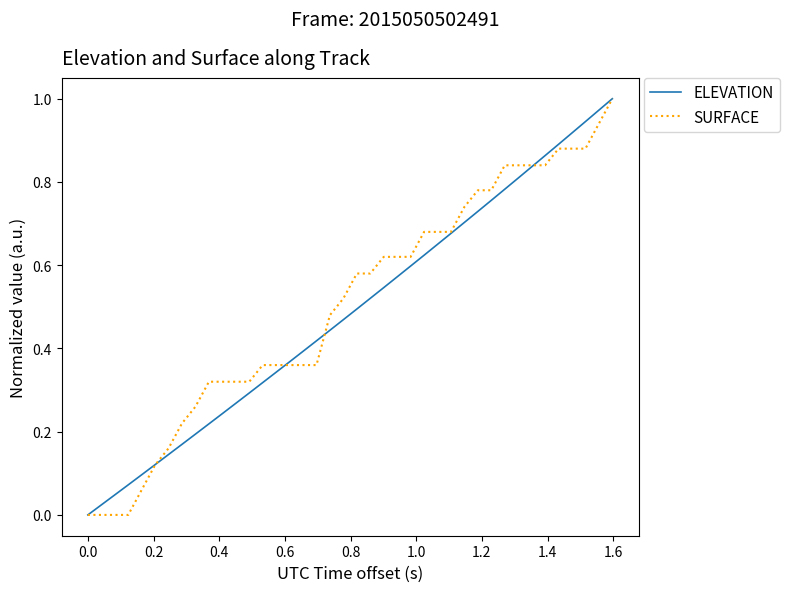

Rank the series by their maximum value, from highest to lowest.

ELEVATION, SURFACE